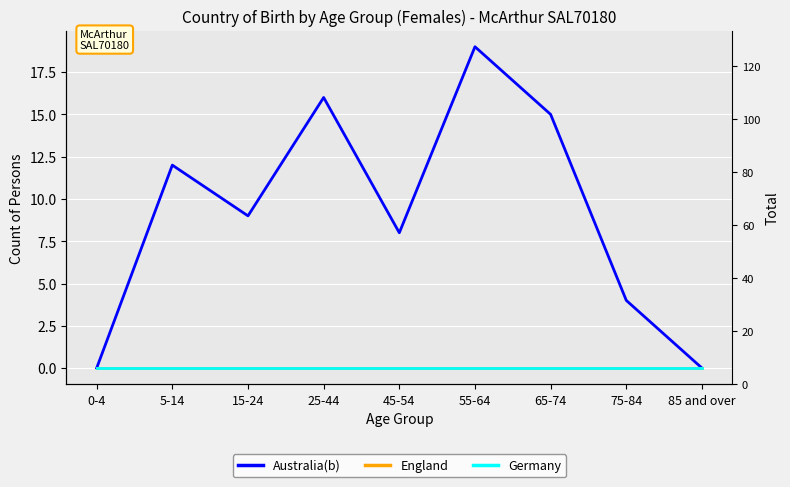

Rank the series at 25-44 from highest to lowest value.

Australia(b), England, Germany